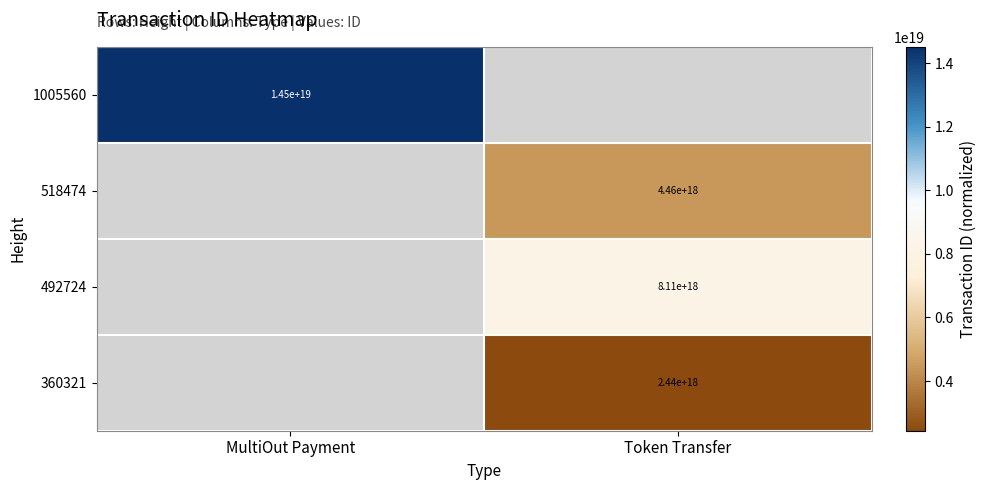

The 518474 series shows 7651155685727021056 at Token Transfer. True or false?

False